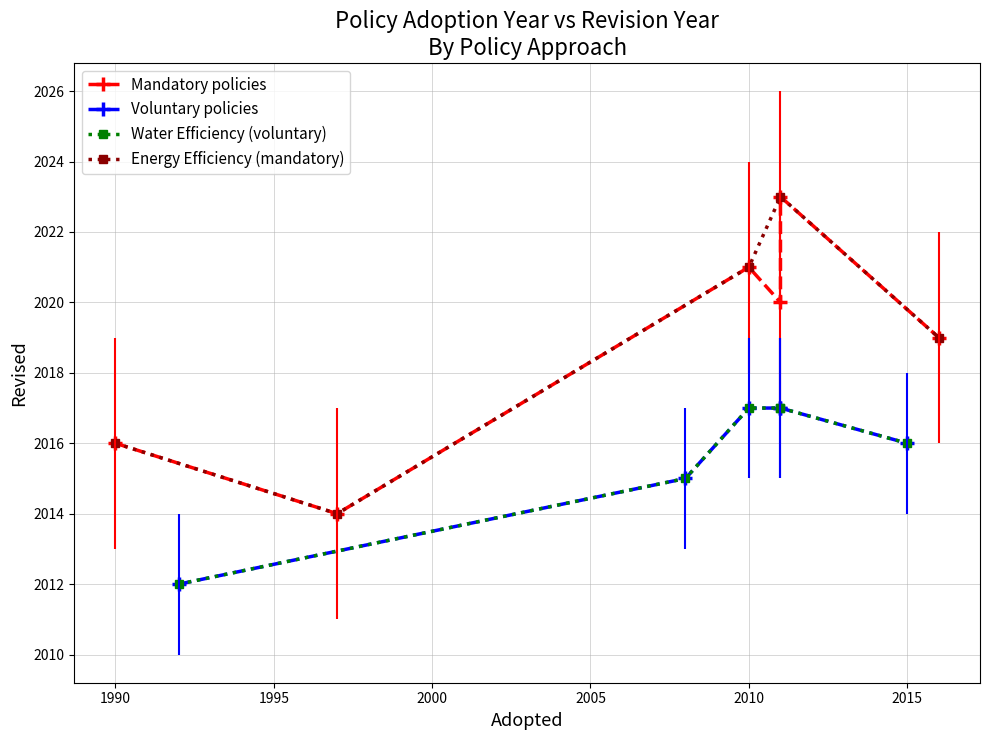

What is the approximate value of Energy Efficiency at 2010, to the nearest 50?

2000